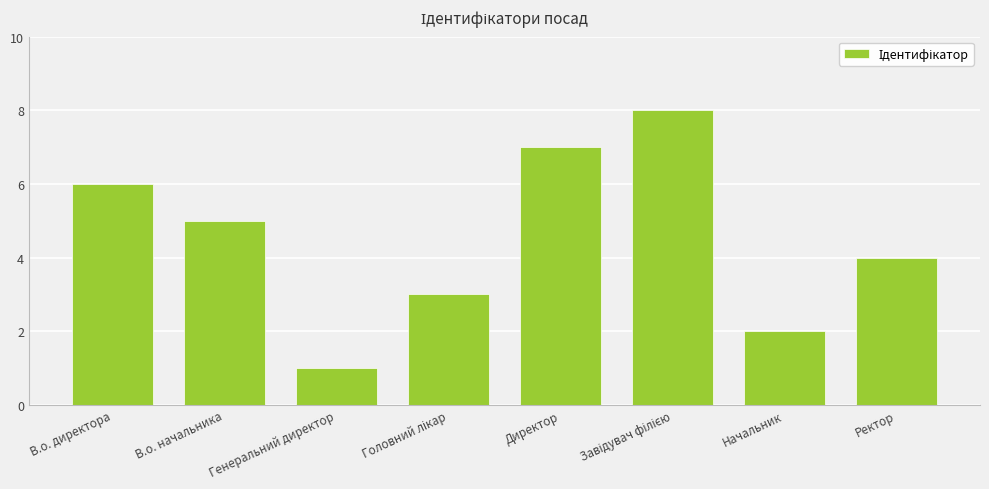

At which label is the value closest to 4?

Ректор